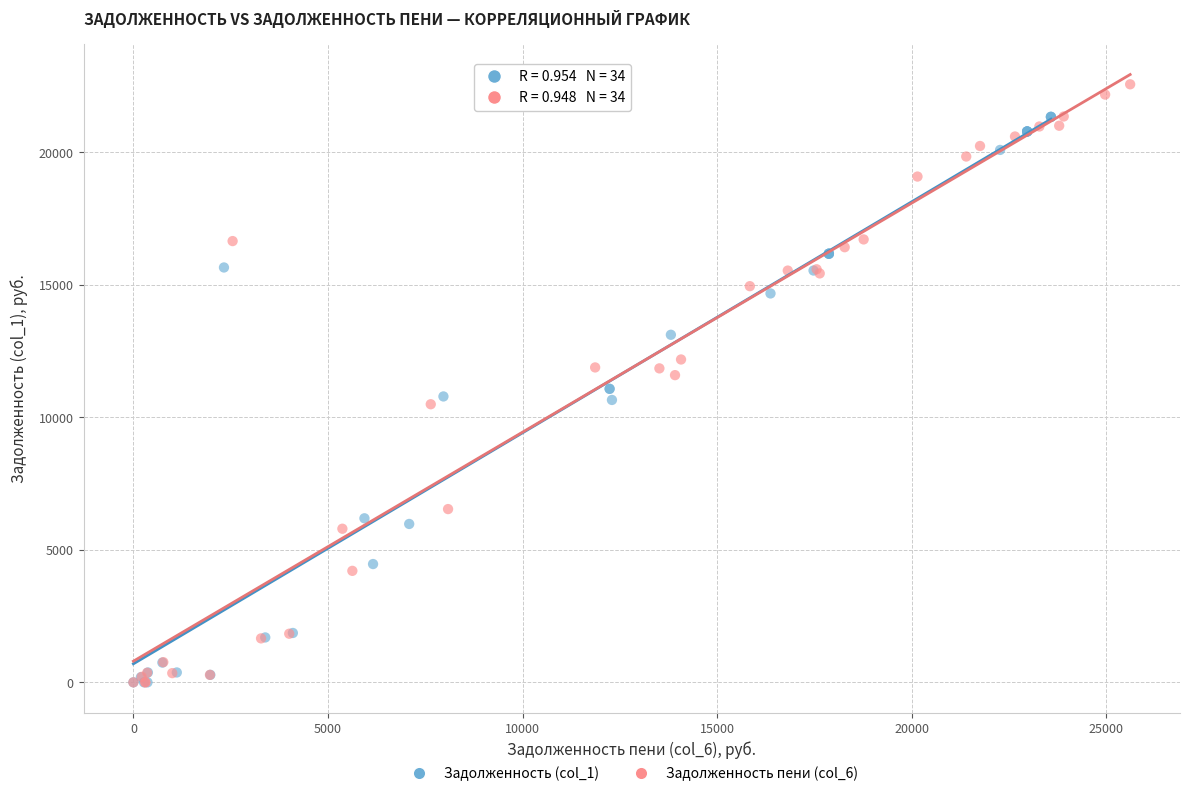

Which series contains the highest Y value?

Задолженность пени (col_6)